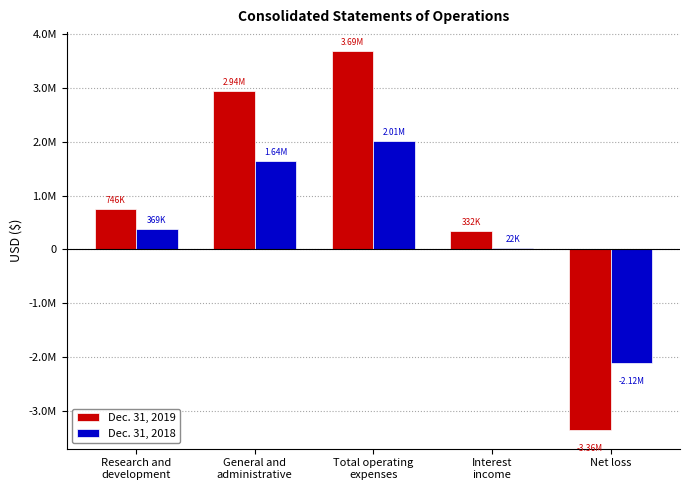

Are the bars grouped side by side (vs. stacked)?

Yes